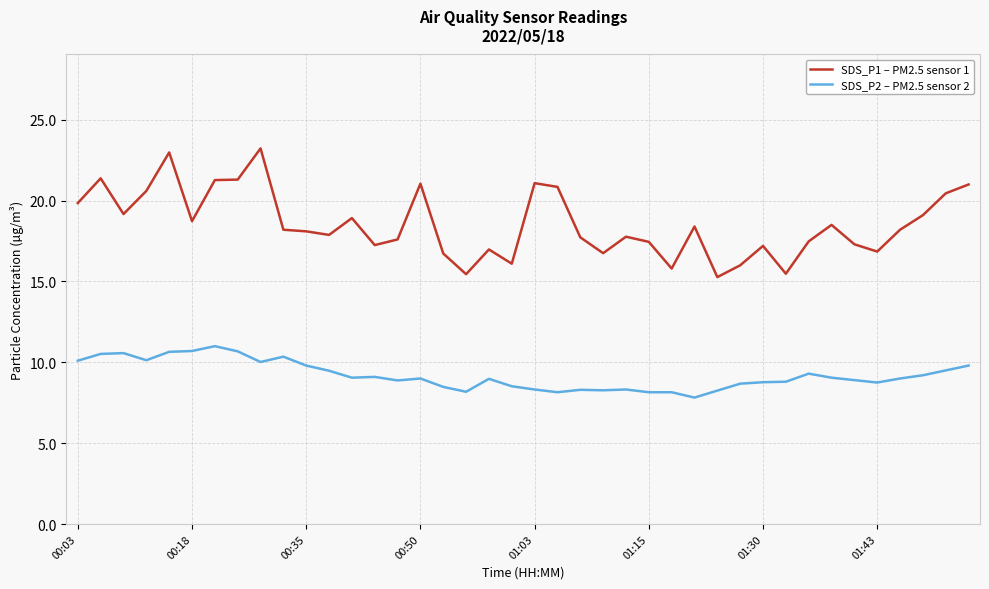

List the series in order of their peak value, lowest first.

SDS_P2 – PM2.5 sensor 2, SDS_P1 – PM2.5 sensor 1